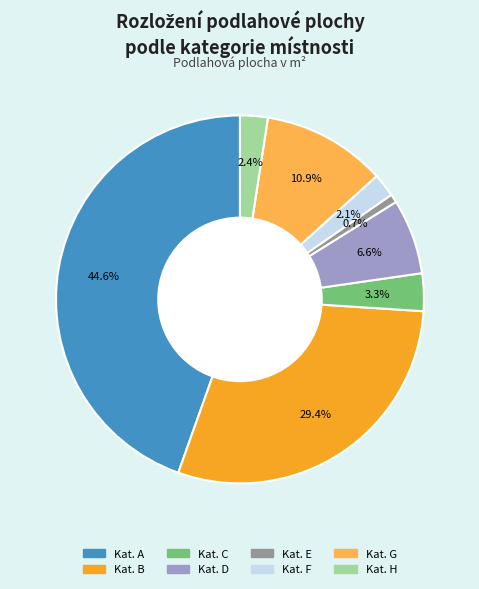

Is there a majority slice in this chart?

No